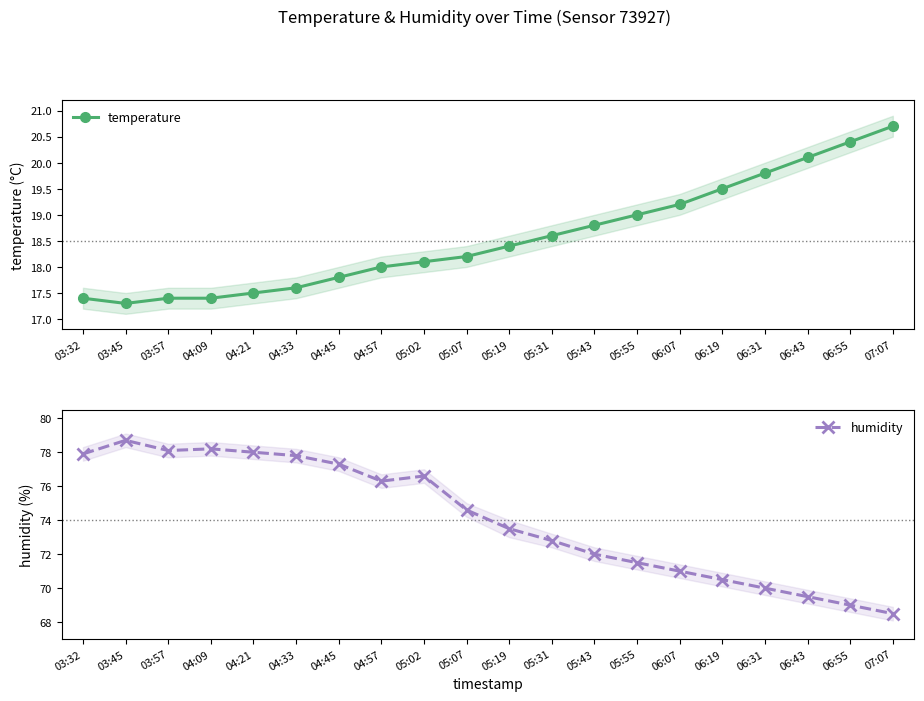

Rank the series by their maximum value, from lowest to highest.

temperature, humidity